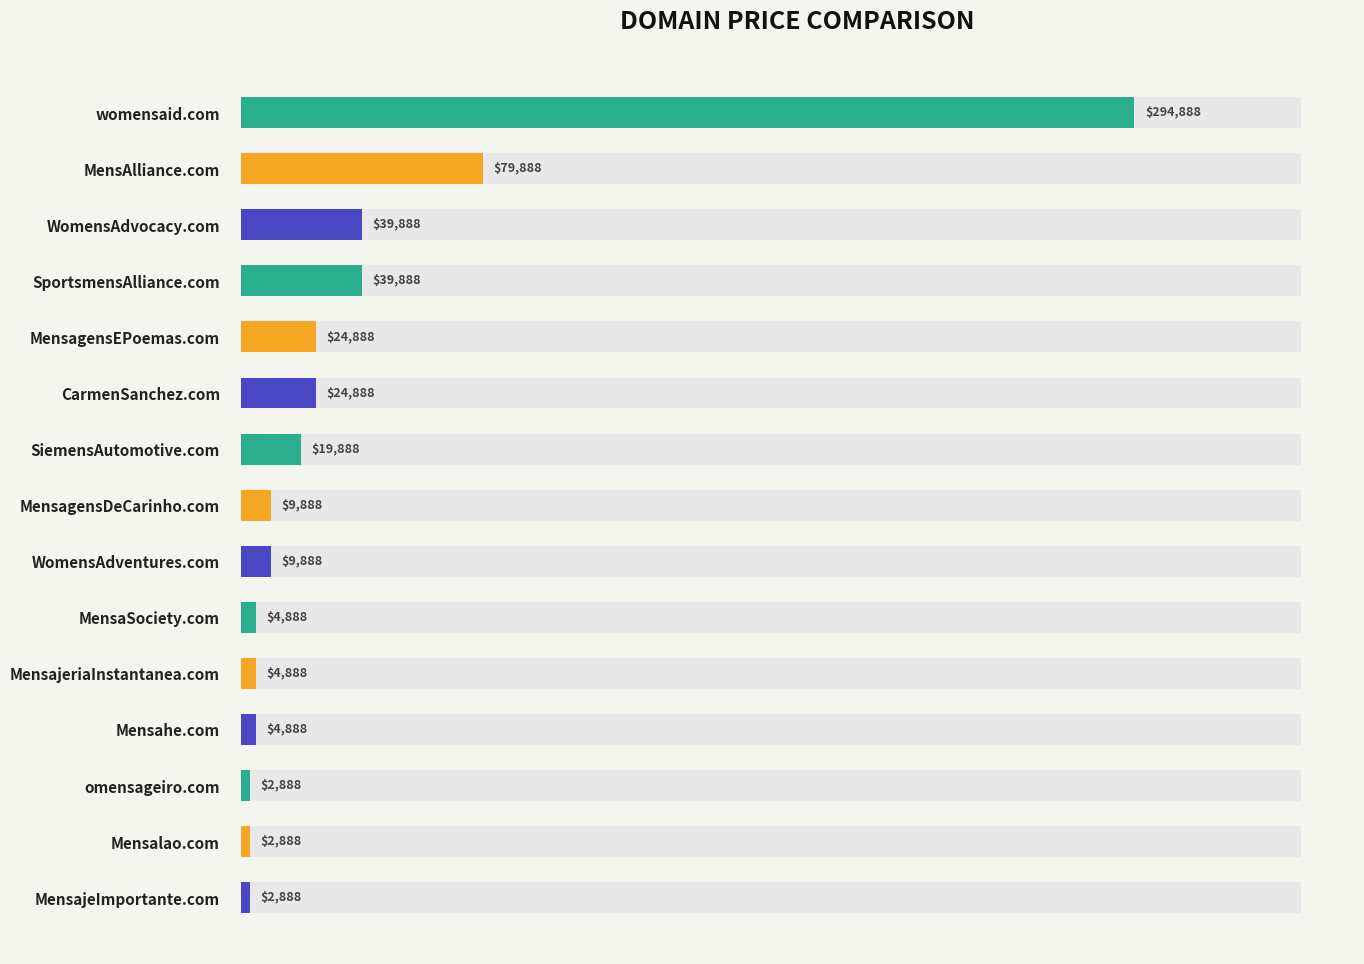

How many bars are there in total?

15